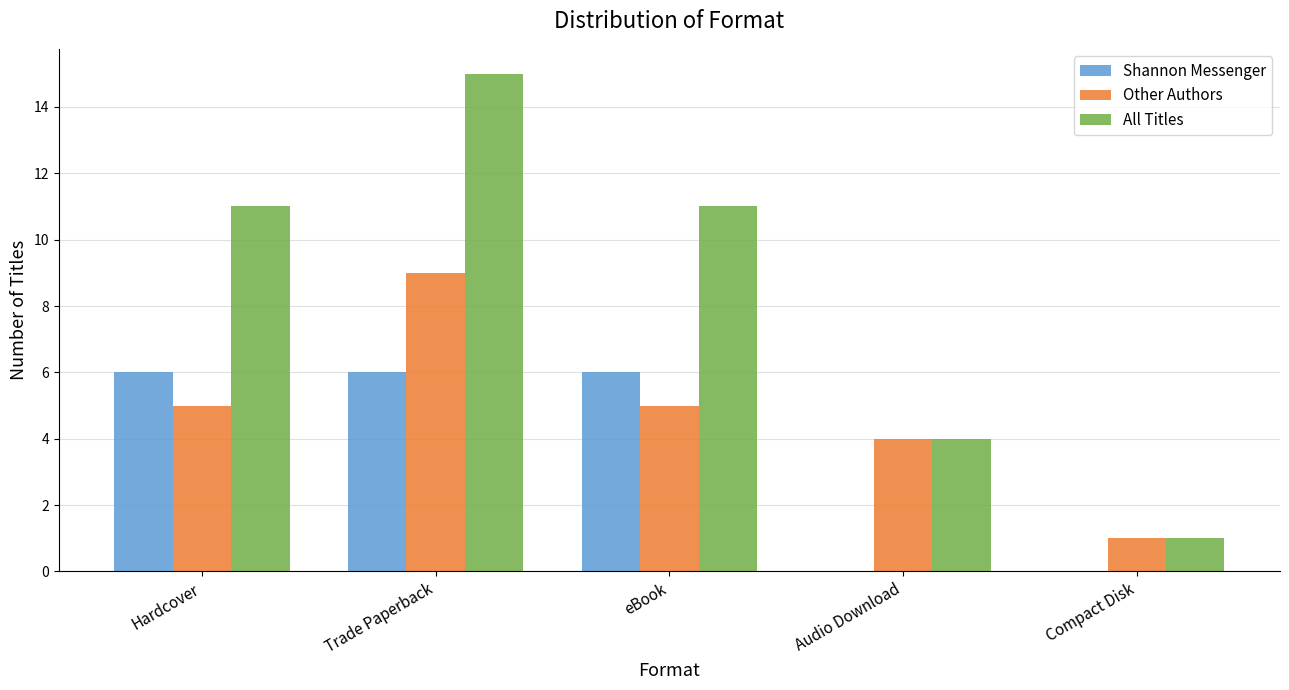

Is the value of Shannon Messenger at Trade Paperback greater than the value of All Titles at Trade Paperback?

No